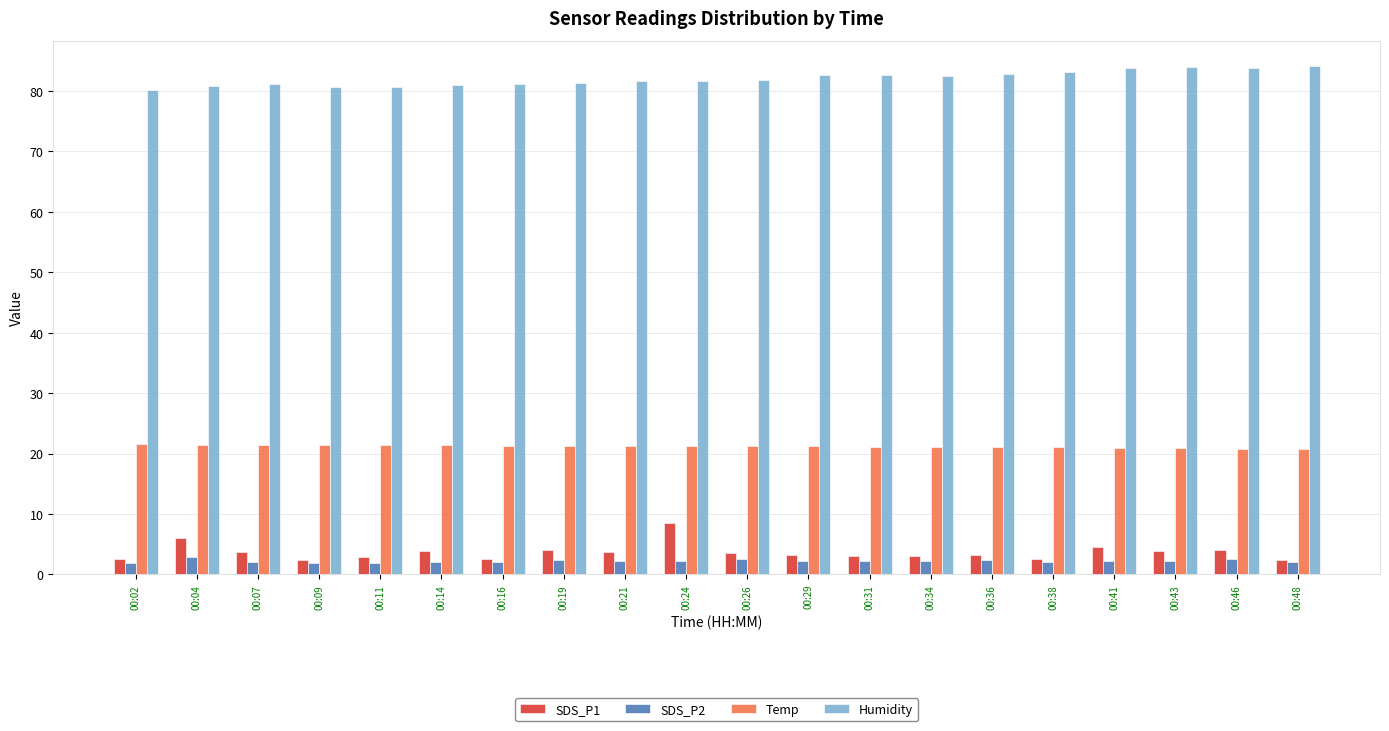

What is the value of the SDS_P2 bar at the 3rd from the left?

2.1